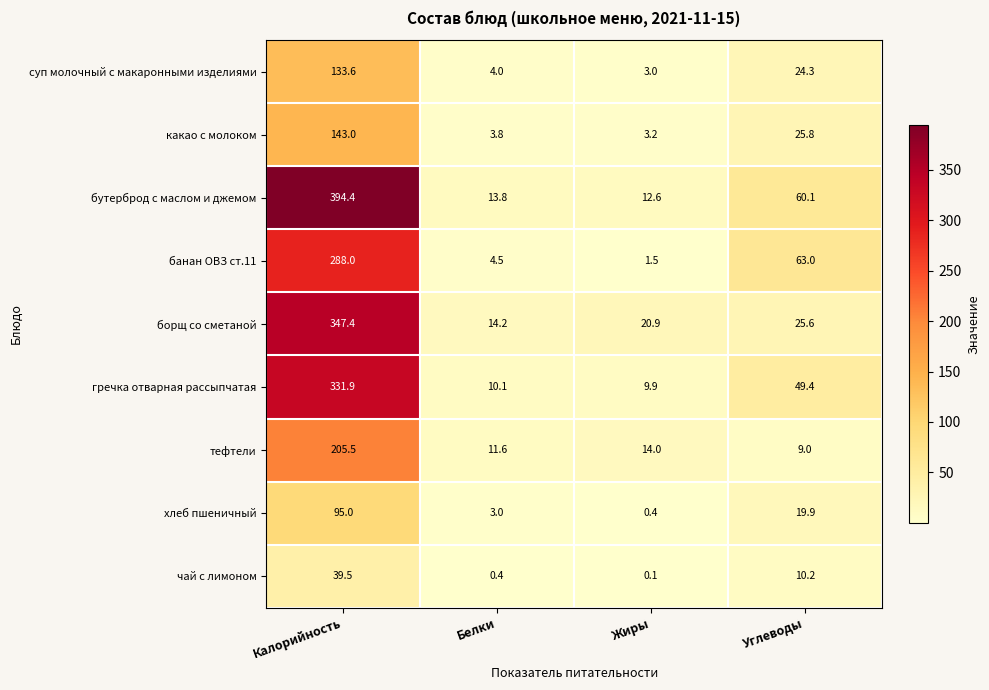

At which label does тефтели first exceed 14?

Калорийность